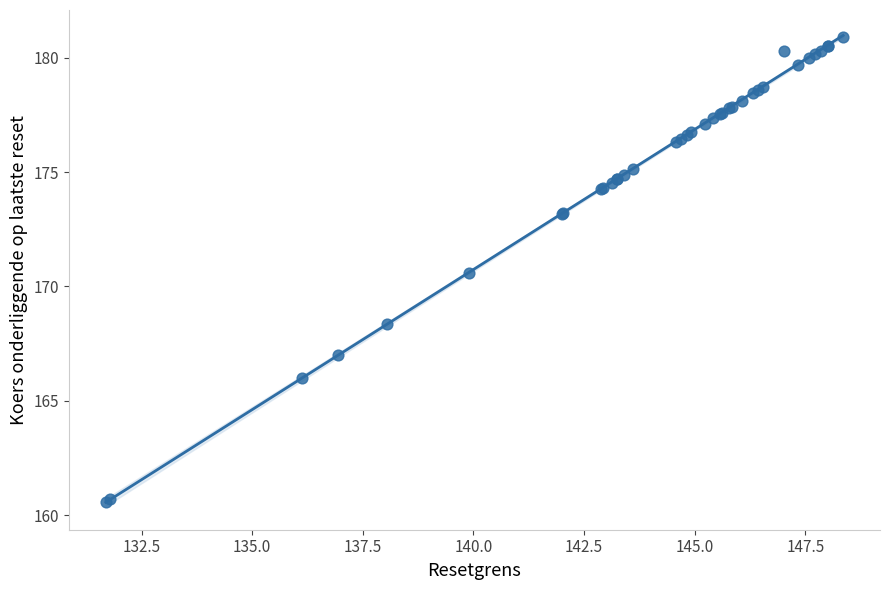

What Y value in the scatter plot is closest to 170?

170.6